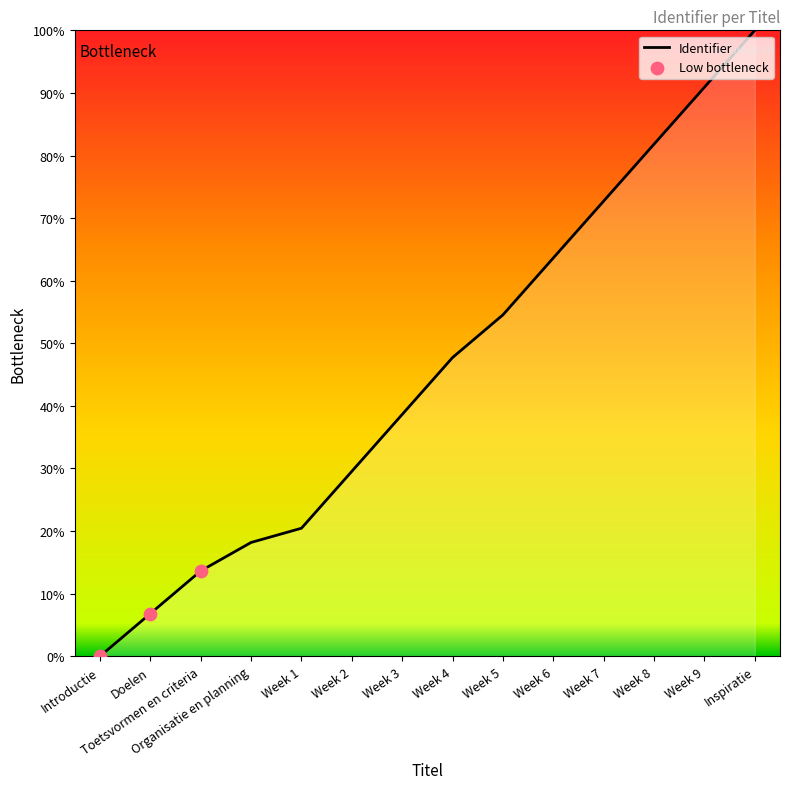

Between Doelen and Week 2, which is larger?

Week 2